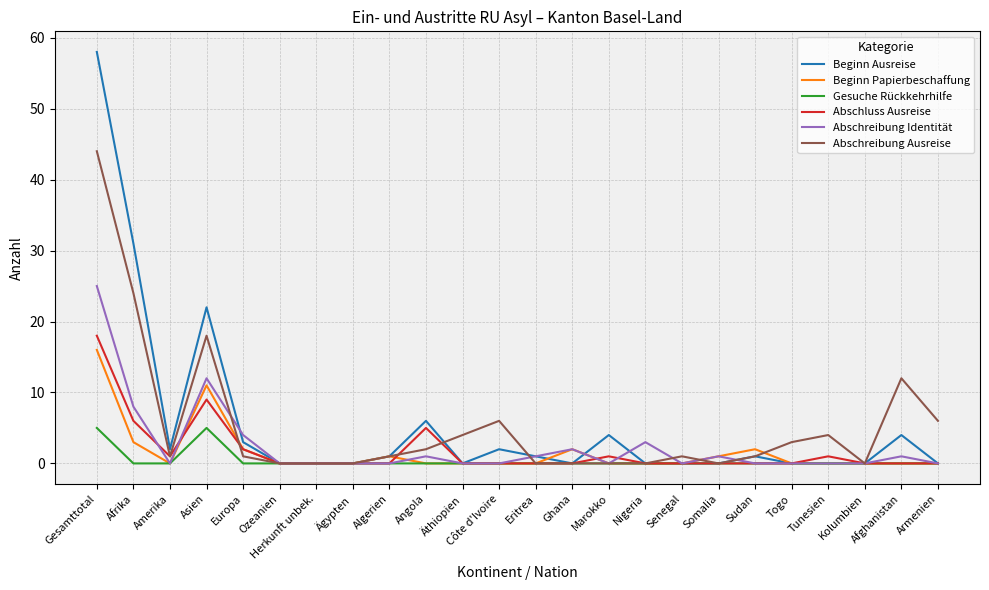

At which category does the chart reach its peak across all series?

Gesamttotal